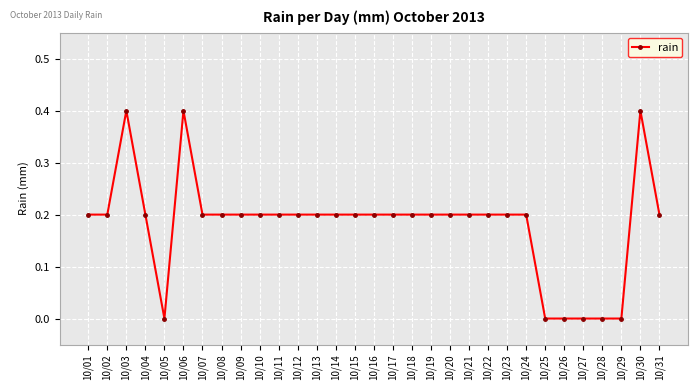

The chart shows a value of 0.0 at 10/27. True or false?

True